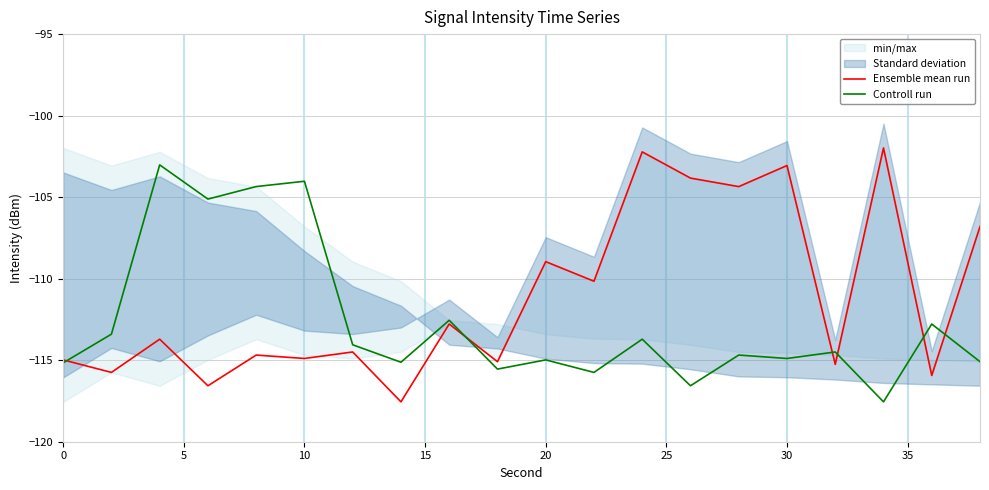

Which series has the widest spread of values?

Ensemble mean run